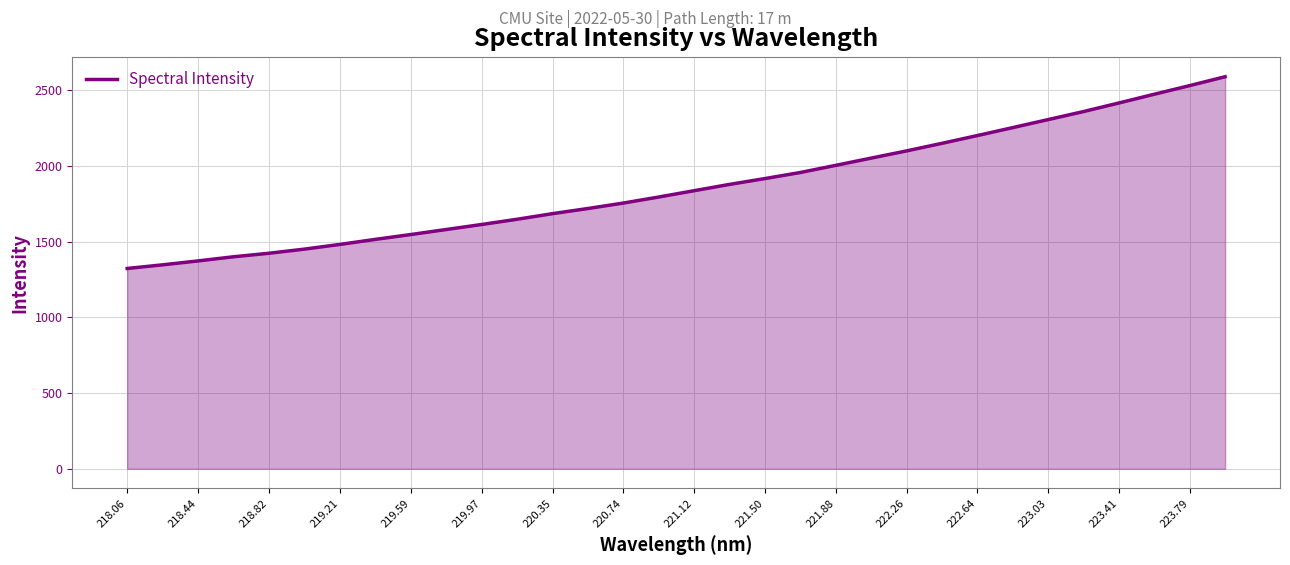

What is the greatest value displayed?

2590.1